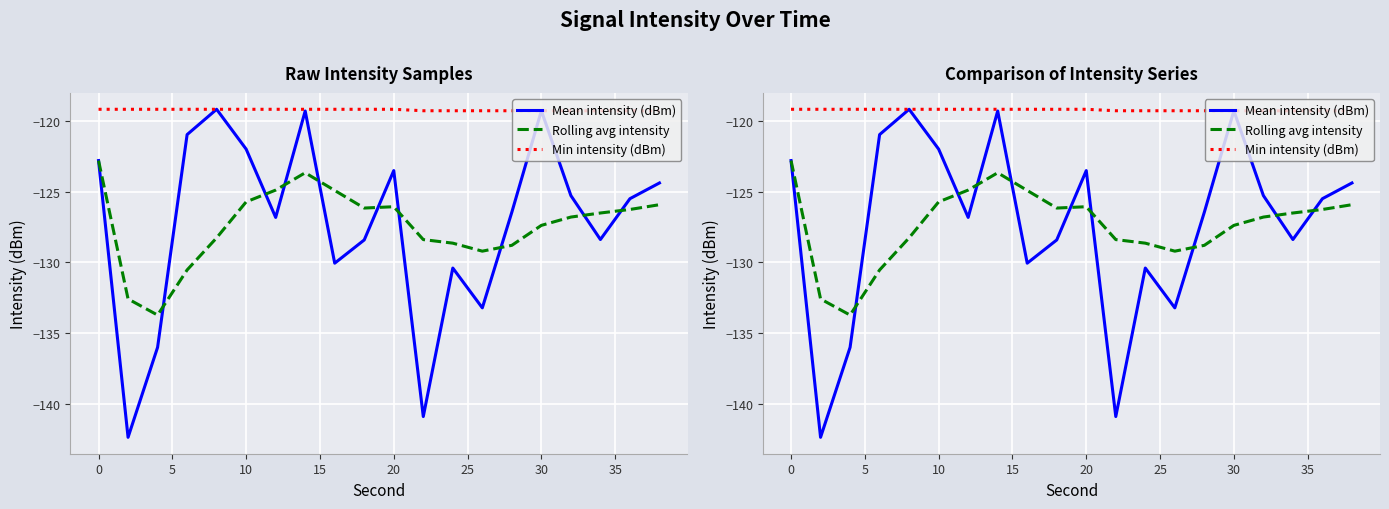

Which series has the largest range (max minus min)?

Mean intensity (dBm)